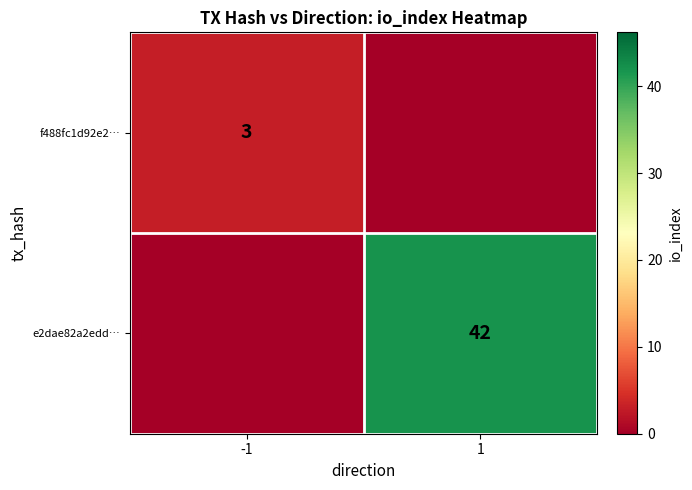

Is it true that f488fc1d92e2… equals 3 at -1?

True